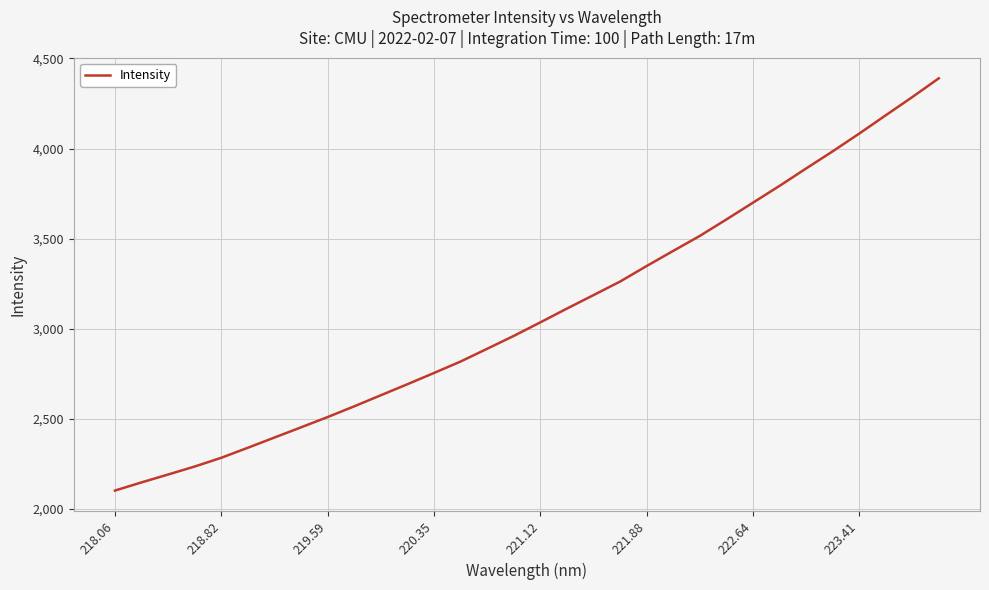

What is the difference between the maximum and minimum values?

2286.8